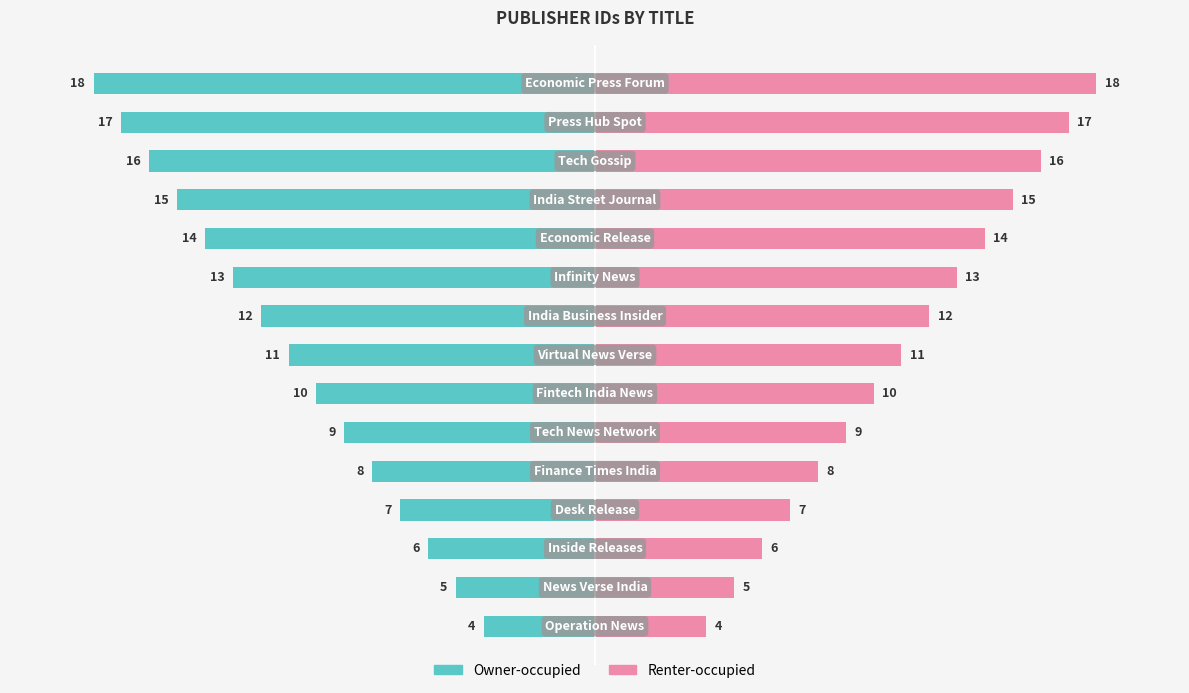

How many categories are shown in the chart?

15